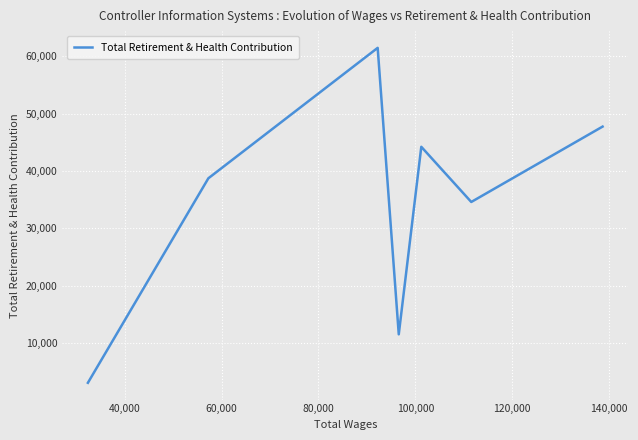

What is the sum of all values?

241412